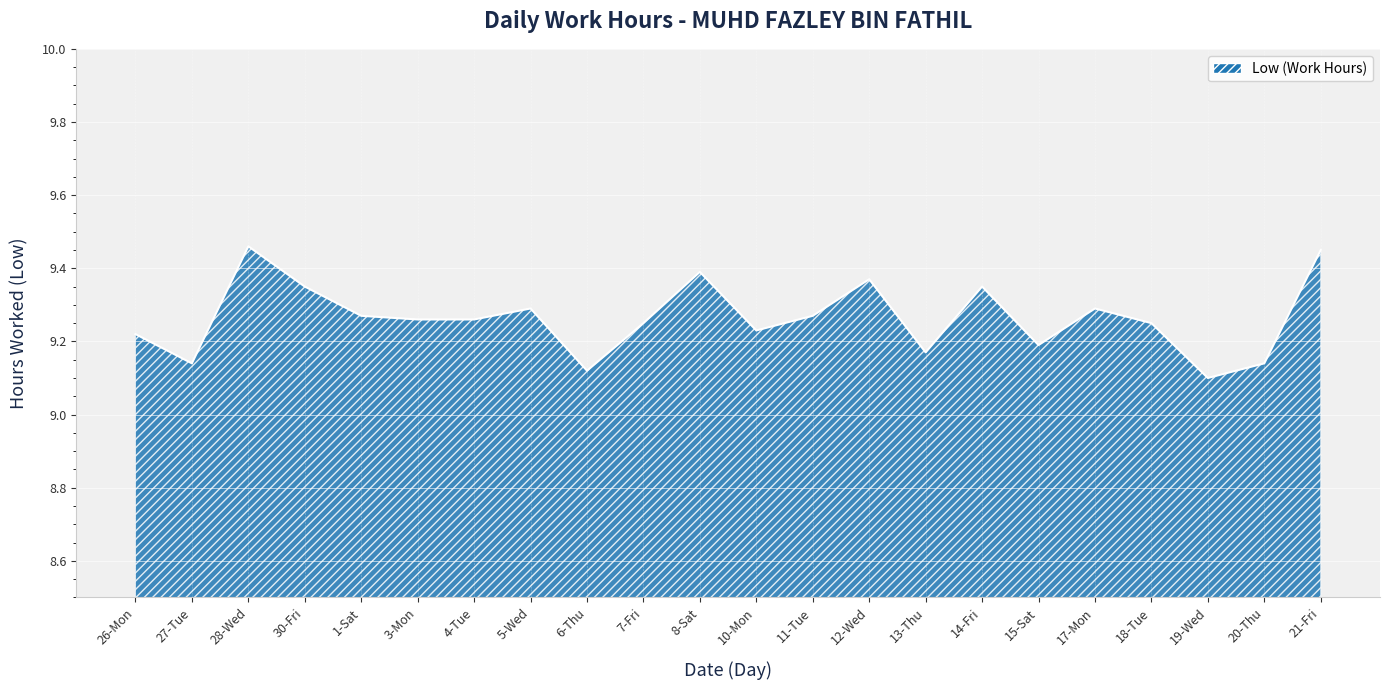

True or false: the data shows 13.2 at 28-Wed.

False